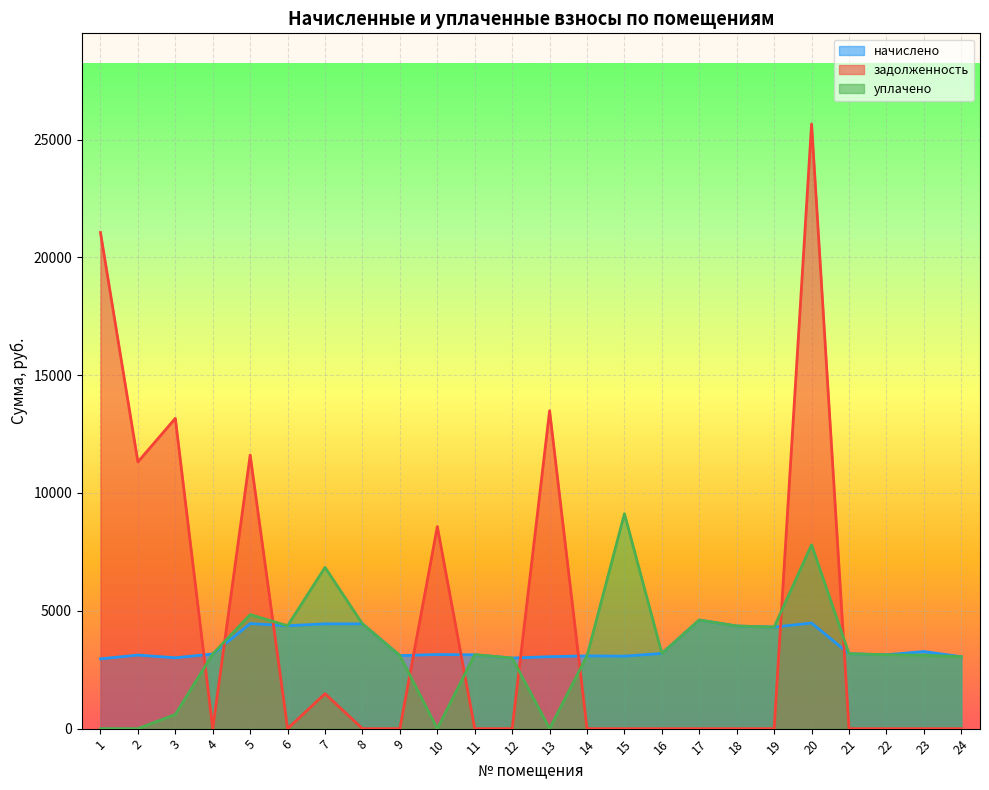

At how many categories does at least one series exceed 22718?

1